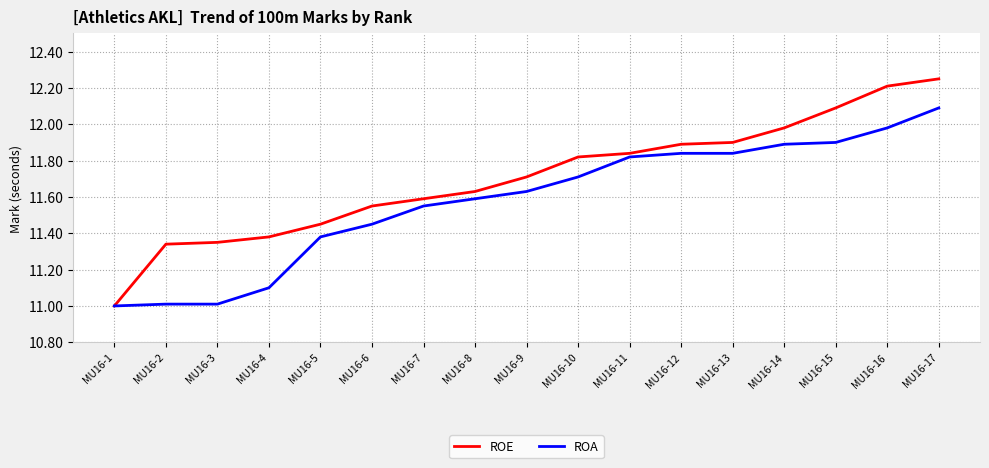

Which series changed the most between MU16-10 and MU16-15?

ROE